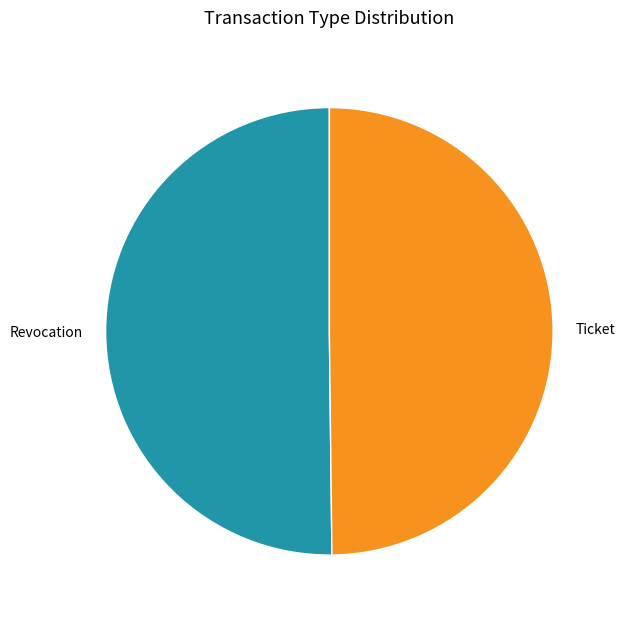

Is it true that Ticket is 58% of the pie?

False